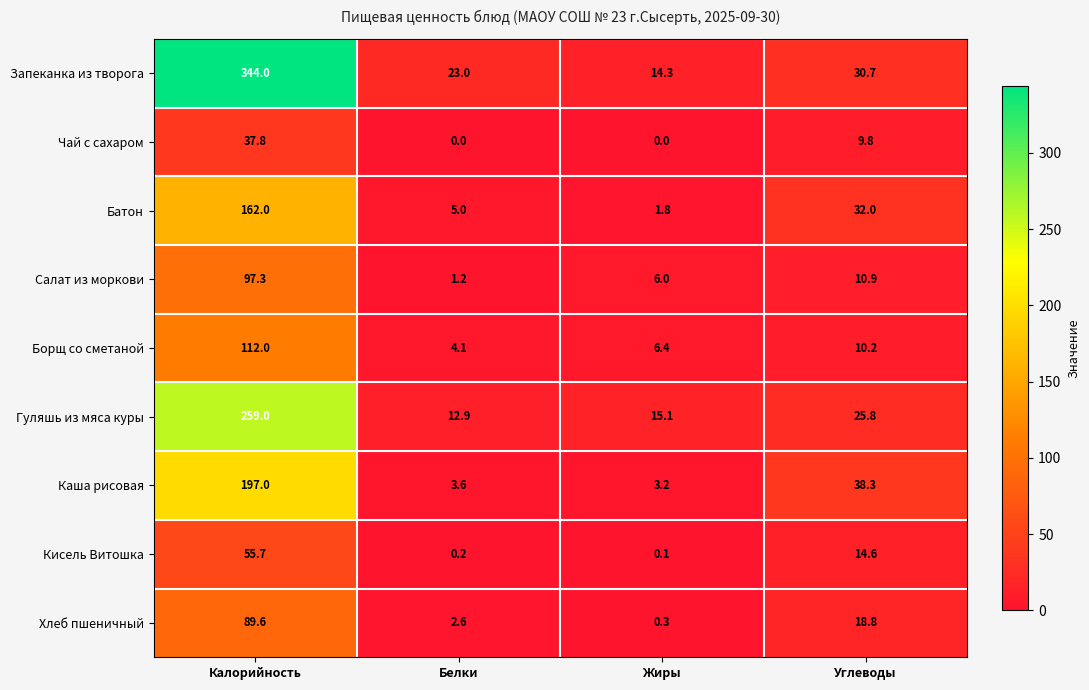

At which category is the sum across all series the highest?

Калорийность